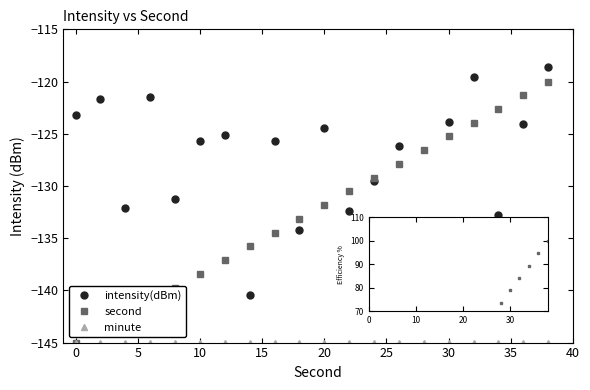

How many data points in second are less than -131?

11